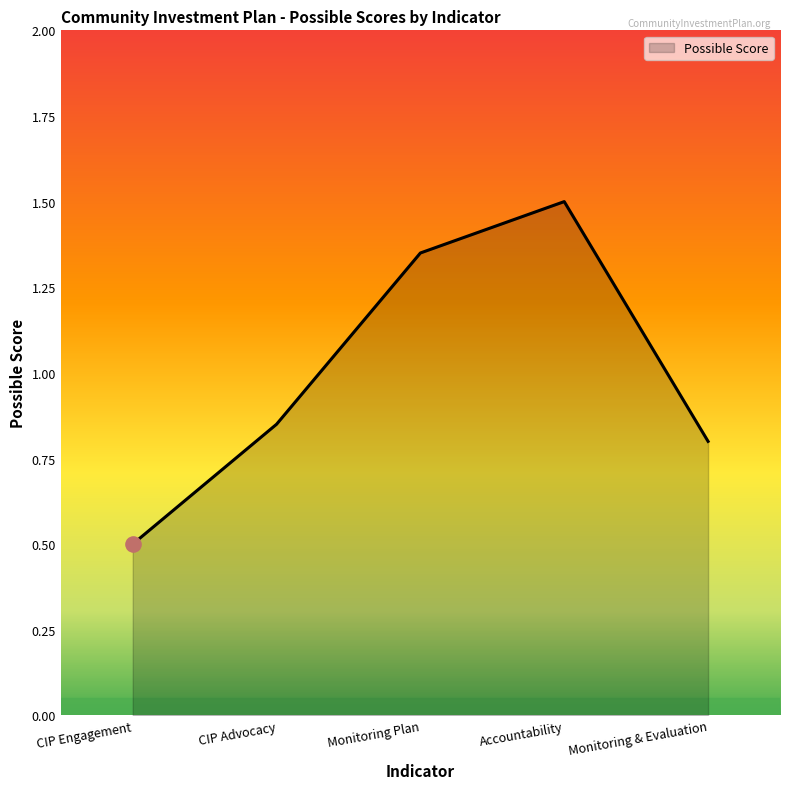

Approximately how many times larger is the value at Accountability compared to Monitoring Plan?

1.1